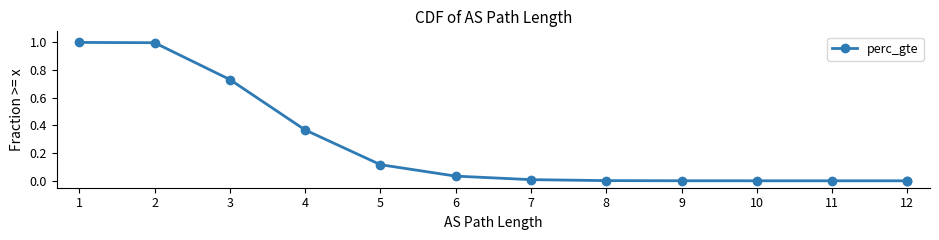

How many positive values are there?

12